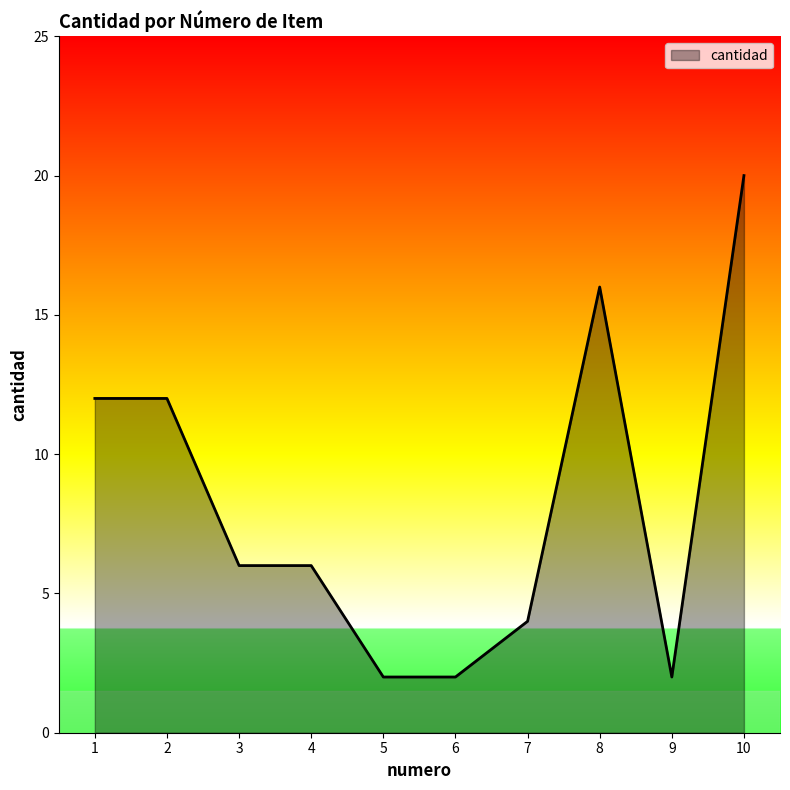

What is the approximate value at 3, to the nearest 5?

5